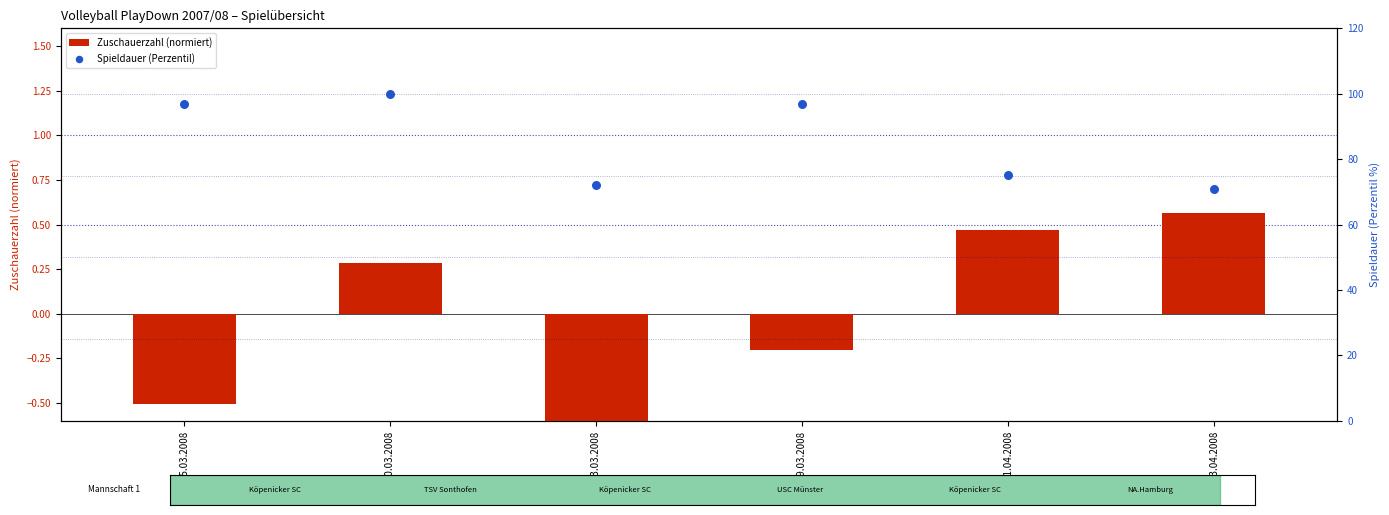

Which series reaches the minimum Y coordinate?

Zuschauerzahl (normiert)